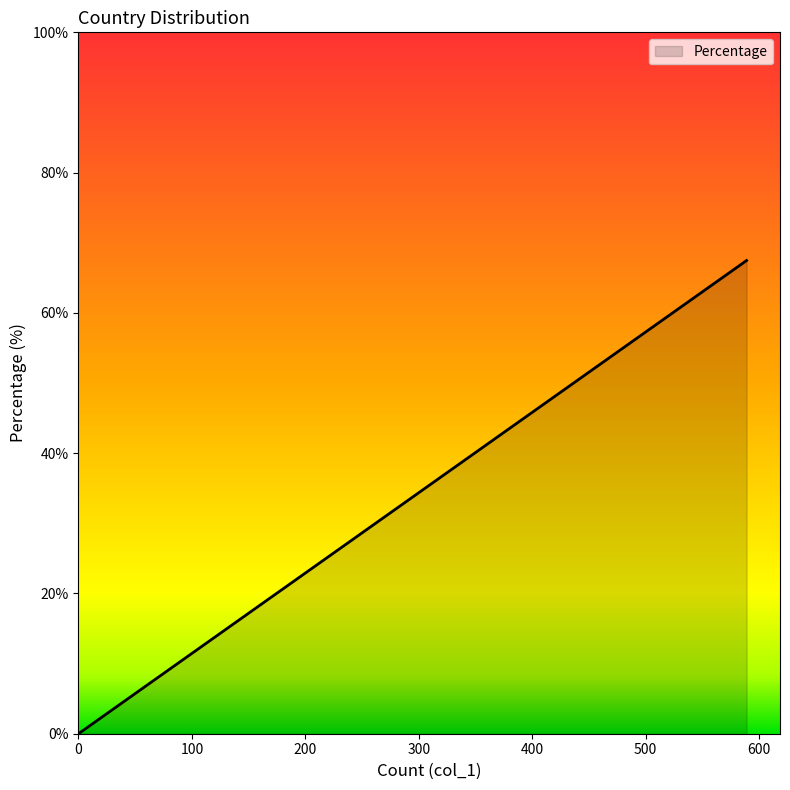

How many values exceed 1?

10